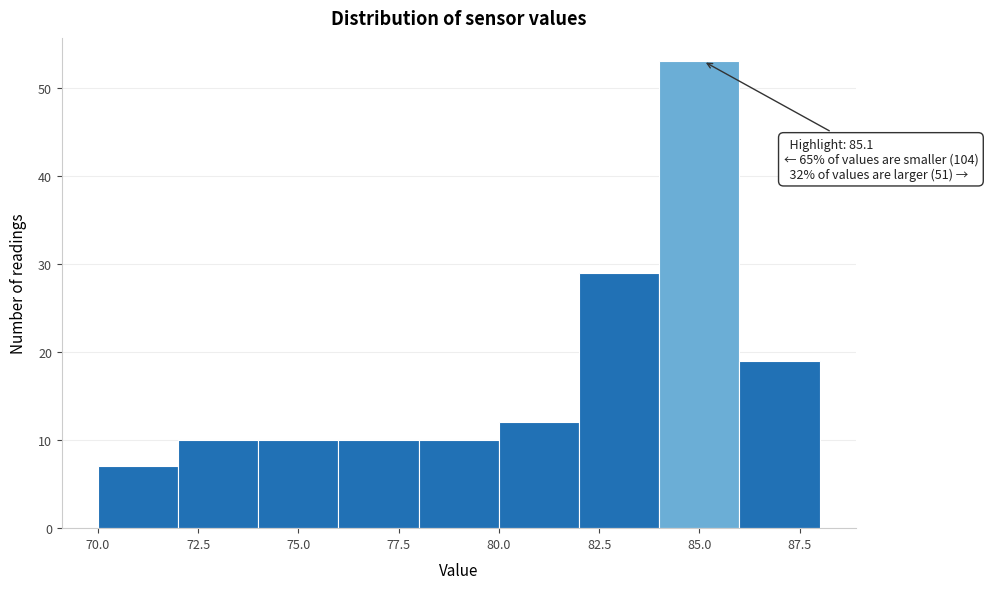

Which range on the x-axis has the tallest bar?

84 to 86